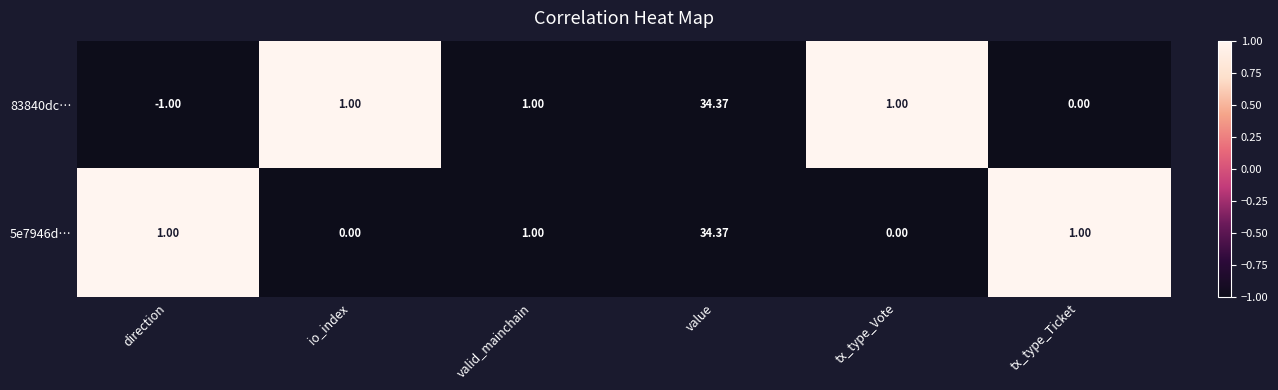

Which label corresponds to the largest value in the chart?

value